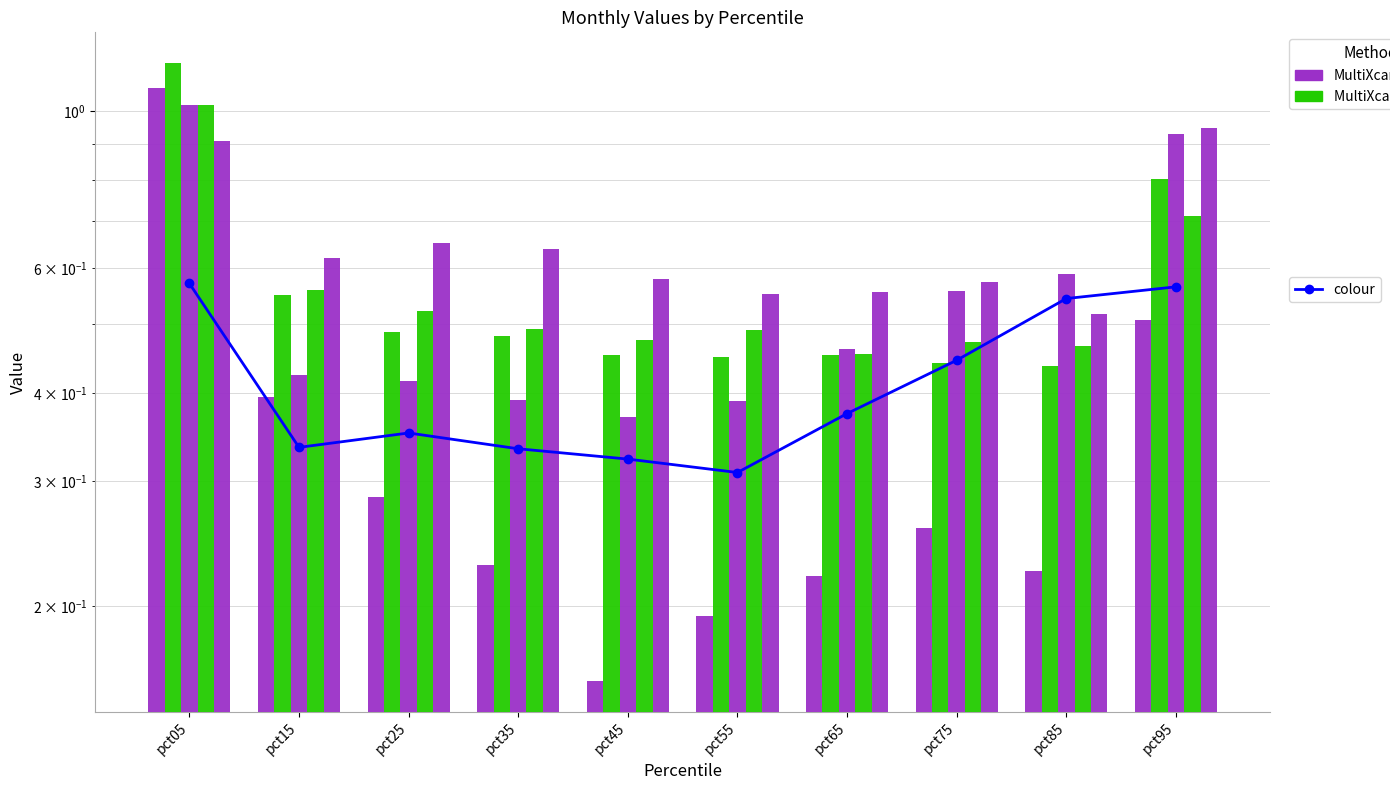

Reading left to right, extract all data points from this chart.

Jun: pct05=0.6	pct15=0.3	pct25=0.4	pct35=0.3	pct45=0.3	pct55=0.3	pct65=0.4	pct75=0.4	pct85=0.5	pct95=0.6
Jan (MultiXcan): pct05=1.1	pct15=0.4	pct25=0.3	pct35=0.2	pct45=0.2	pct55=0.2	pct65=0.2	pct75=0.3	pct85=0.2	pct95=0.5
Feb (MultiXcan + Enloc): pct05=1.2	pct15=0.5	pct25=0.5	pct35=0.5	pct45=0.5	pct55=0.4	pct65=0.5	pct75=0.4	pct85=0.4	pct95=0.8
Mar: pct05=1.0	pct15=0.4	pct25=0.4	pct35=0.4	pct45=0.4	pct55=0.4	pct65=0.5	pct75=0.6	pct85=0.6	pct95=0.9
Apr: pct05=1.0	pct15=0.6	pct25=0.5	pct35=0.5	pct45=0.5	pct55=0.5	pct65=0.5	pct75=0.5	pct85=0.5	pct95=0.7
May: pct05=0.9	pct15=0.6	pct25=0.7	pct35=0.6	pct45=0.6	pct55=0.6	pct65=0.6	pct75=0.6	pct85=0.5	pct95=0.9